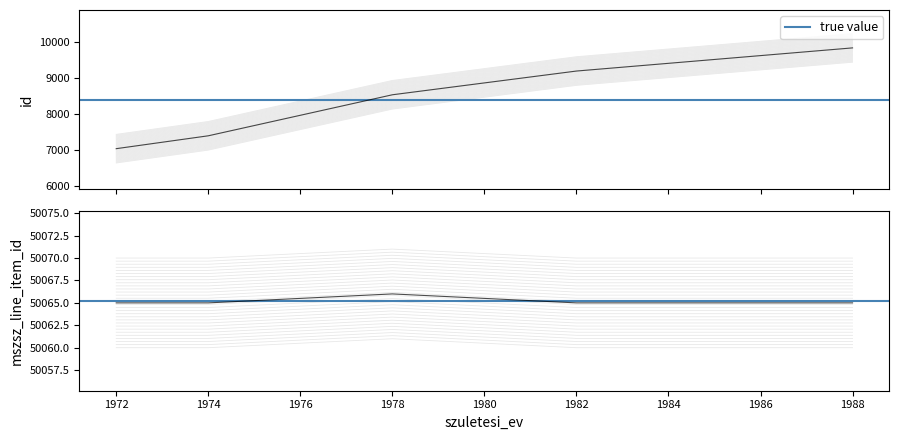

How many data points in id are above 8532?

2